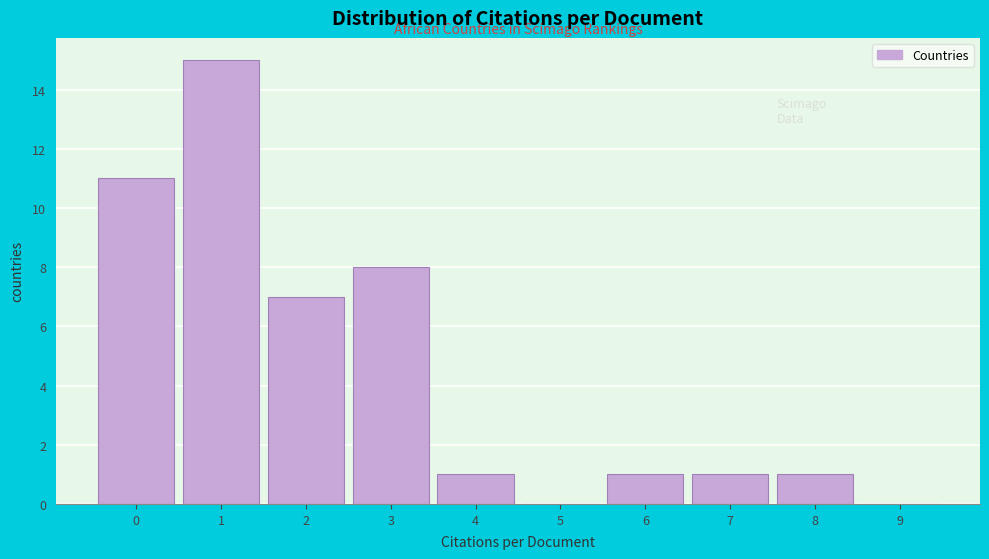

Reading right to left, what are all the values shown in this chart?

9=0	8=1	7=1	6=1	5=0	4=1	3=8	2=7	1=15	0=11